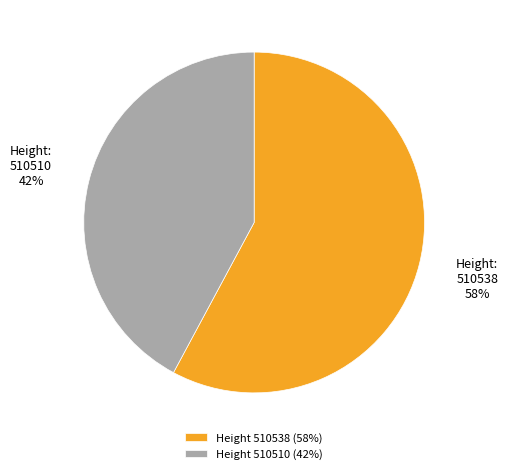

How many slices are in this pie chart?

2